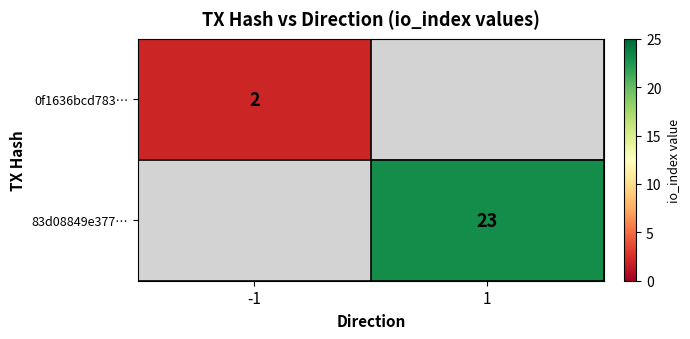

The value of 83d08849e377… at 1 is 38. True or false?

False